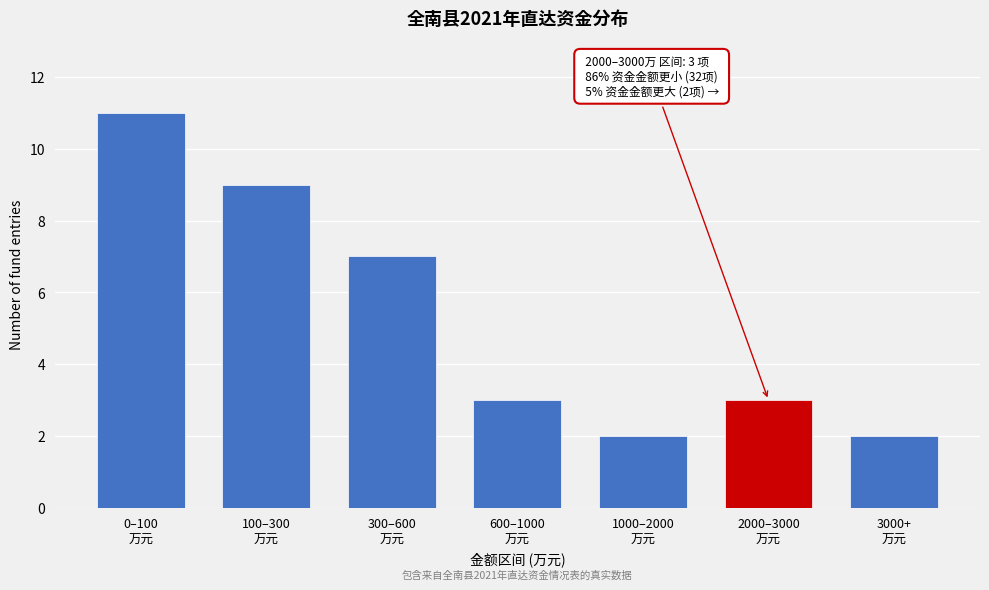

Reading left to right, extract all data points from this chart.

11	9	7	3	2	3	2